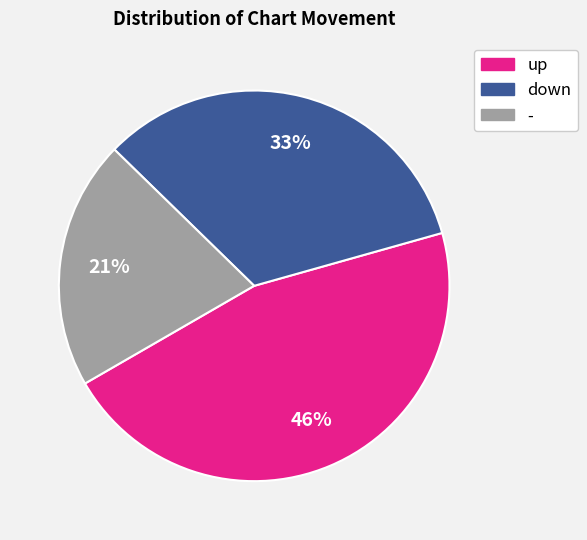

Which category has the biggest portion of the pie?

up